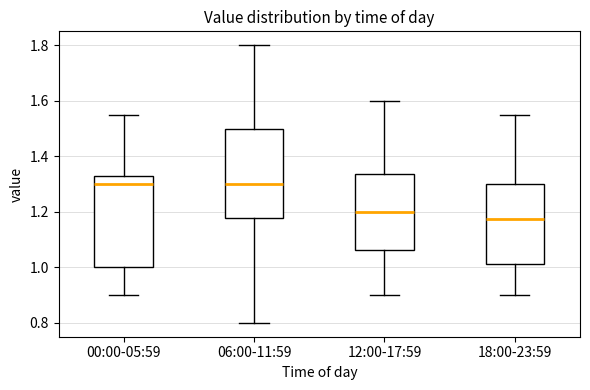

Reading left to right, read every box against the y-axis: the position of its median line, the range the box covers, and the ends of its whiskers. The values are not printed on the chart, so give them approximately, as read against the axis.

00:00-05:59: median 1.30, box 1.00 to 1.34, whiskers 0.90 to 1.56
06:00-11:59: median 1.30, box 1.18 to 1.50, whiskers 0.80 to 1.80
12:00-17:59: median 1.20, box 1.06 to 1.34, whiskers 0.90 to 1.60
18:00-23:59: median 1.18, box 1.02 to 1.30, whiskers 0.90 to 1.56